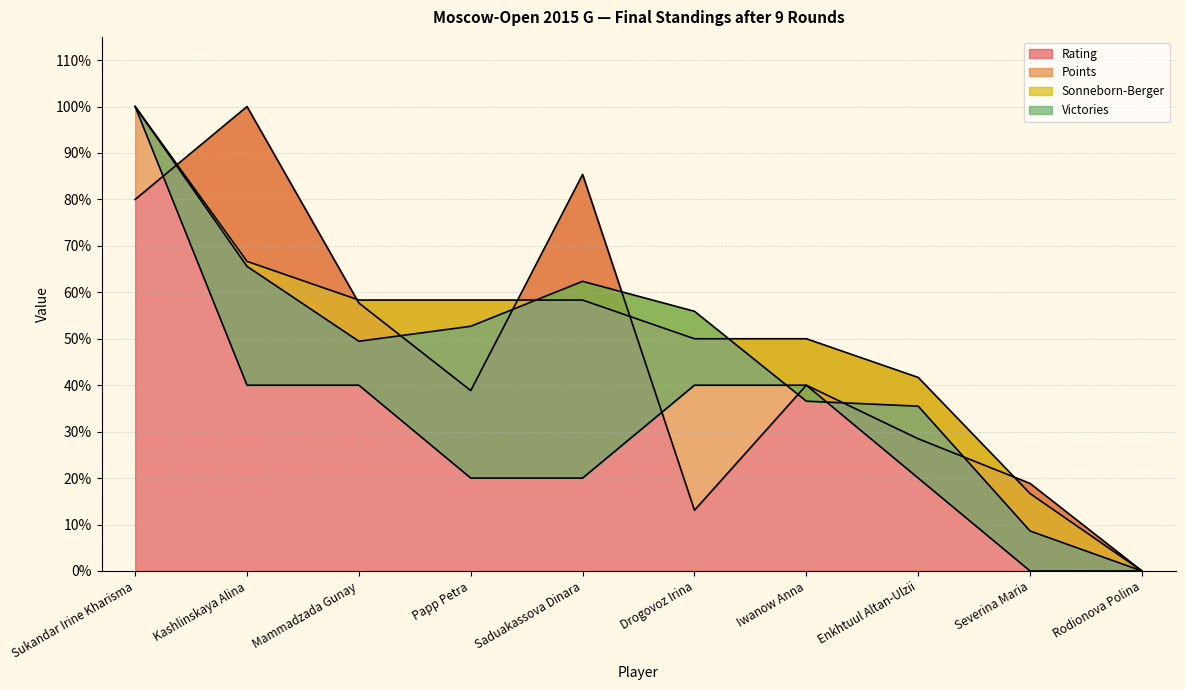

Count the number of categories in the chart.

10